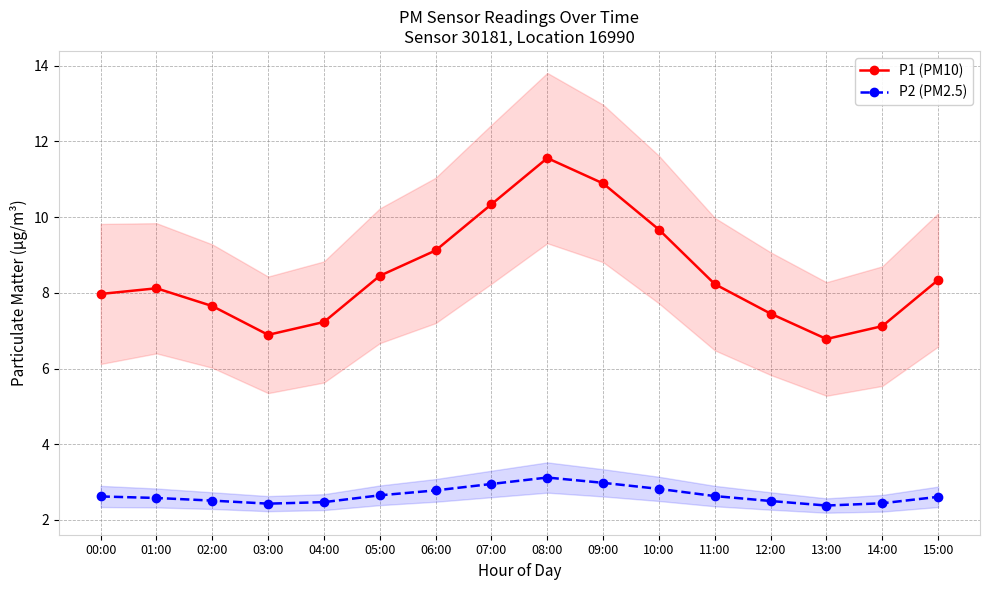

At which category does P2 (PM2.5) reach its first local valley?

03:00